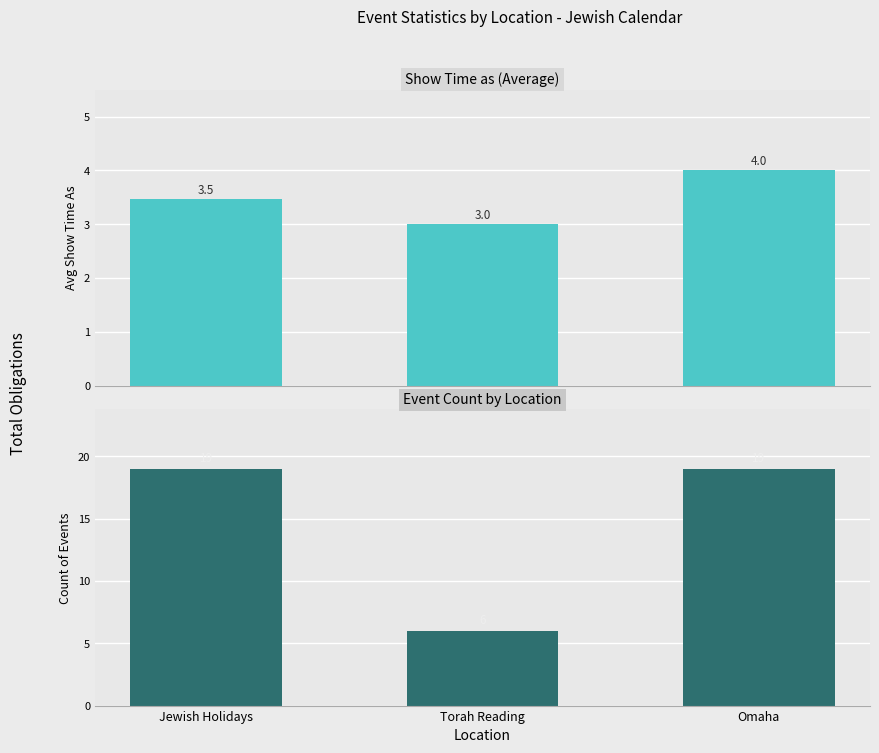

What is the smallest value displayed?

3.0